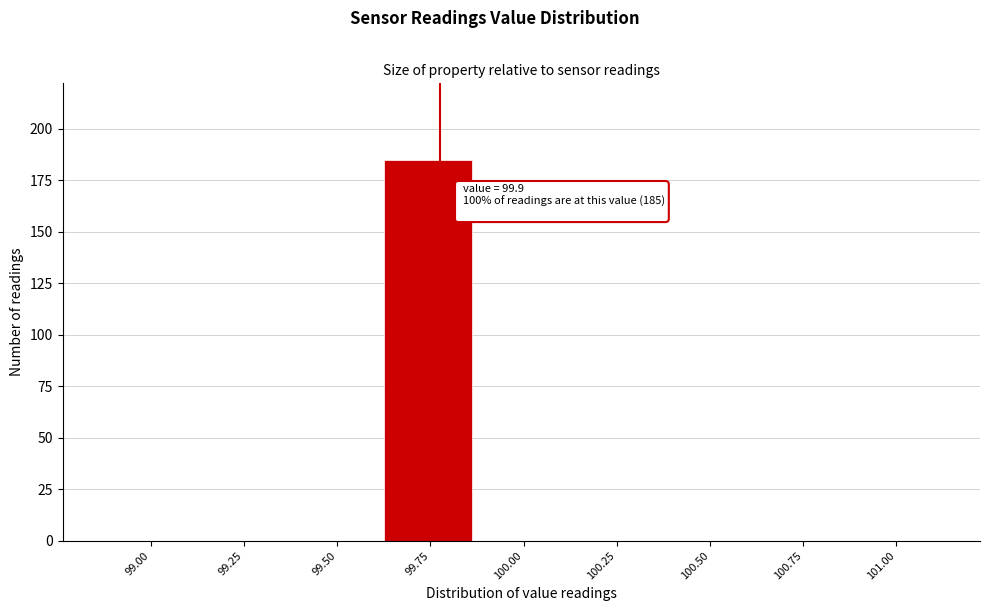

Reading left to right, what are all the values shown in this chart?

99.00=0	99.25=0	99.50=0	99.75=185	100.00=0	100.25=0	100.50=0	100.75=0	101.00=0